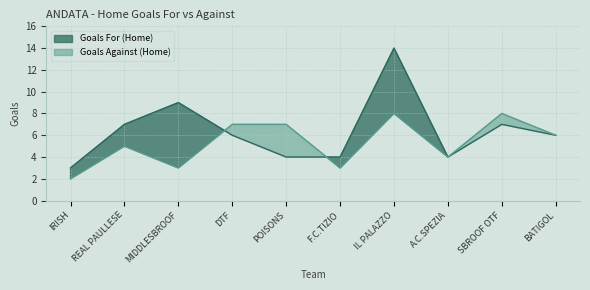

True or false: Goals Against (Home) has a value of 3 at F.C.TIZIO.

True